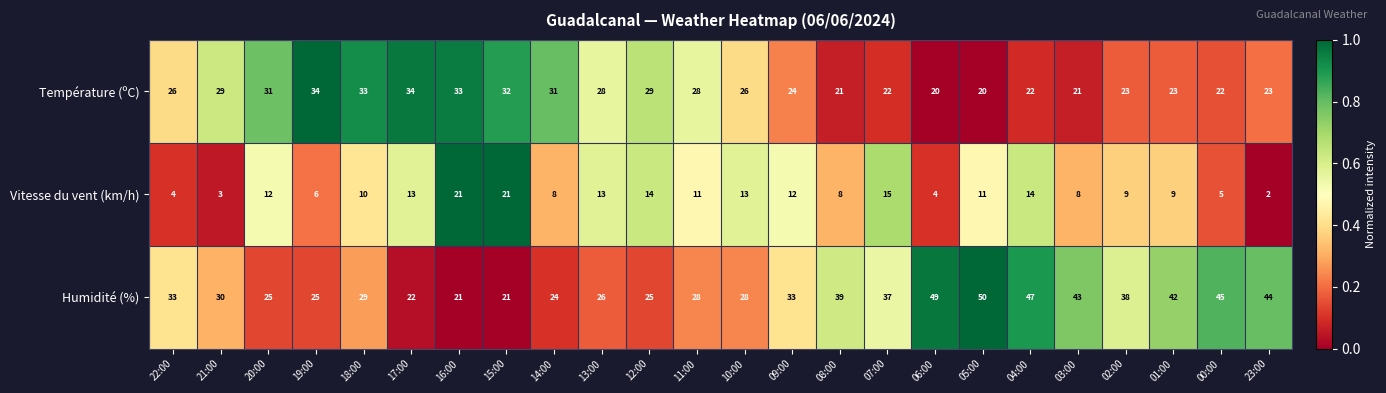

What is the difference between the maximum and minimum values in the Température (ºC) series?

14